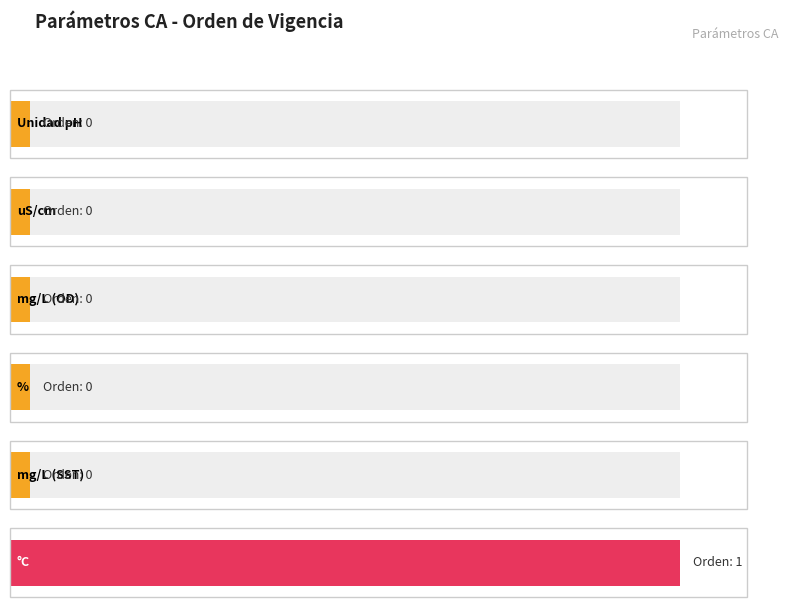

Between uS/cm and %, which is larger?

uS/cm